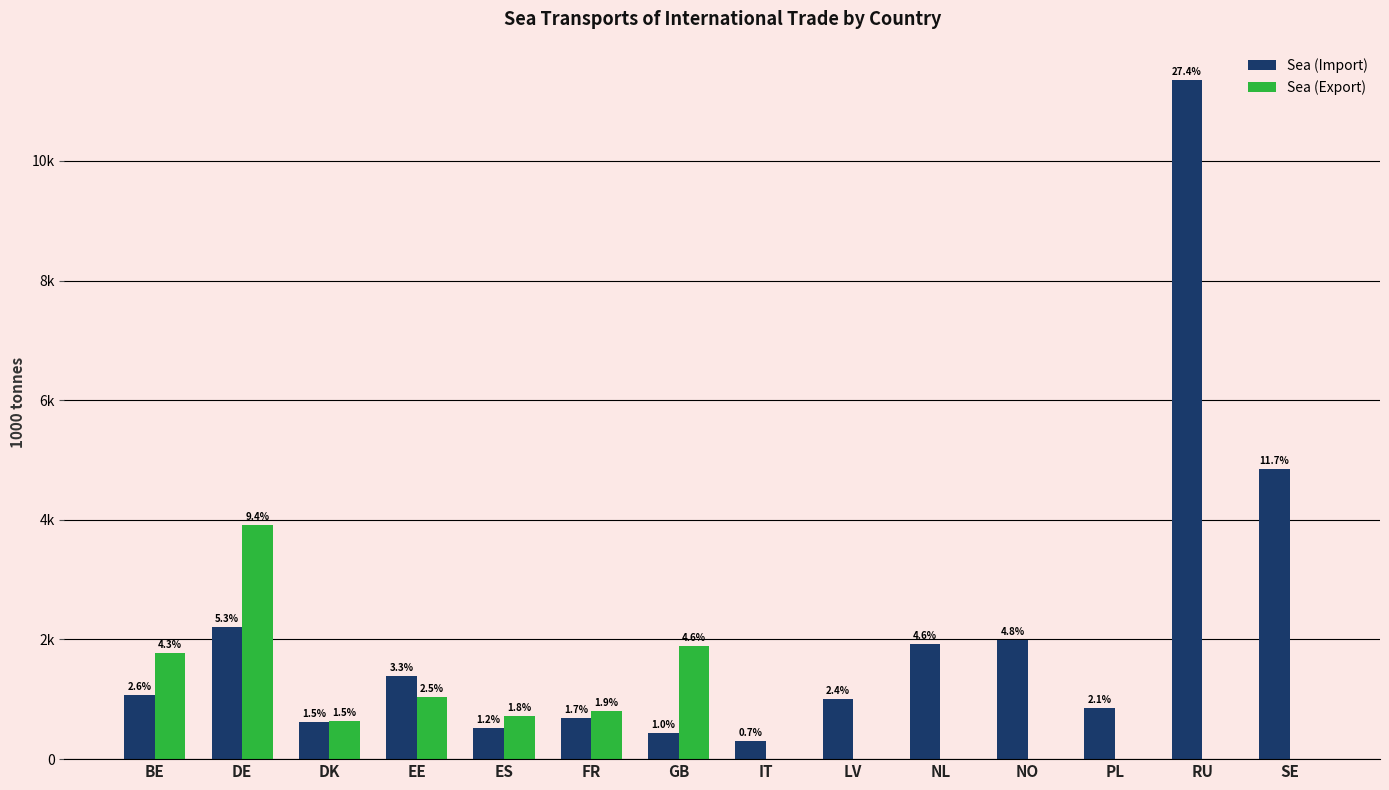

Reading left to right, what are all the values shown in this chart?

Sea (Import): BE=1072.9	DE=2215.4	DK=619.0	EE=1389.7	ES=512.6	FR=687.5	GB=429.0	IT=303.5	LV=1013.5	NL=1920.8	NO=1999.8	PL=858.4	RU=11355.7	SE=4851.9
Sea (Export): BE=1774.0	DE=3912.0	DK=631.9	EE=1032.3	ES=727.6	FR=798.9	GB=1888.7	IT=0.0	LV=0.0	NL=0.0	NO=0.0	PL=0.0	RU=0.0	SE=0.0